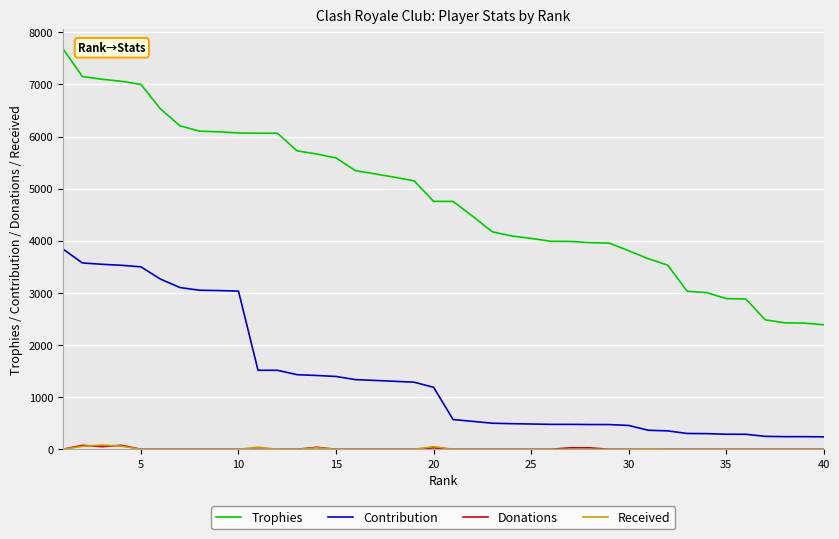

How many lines are shown in the chart?

4